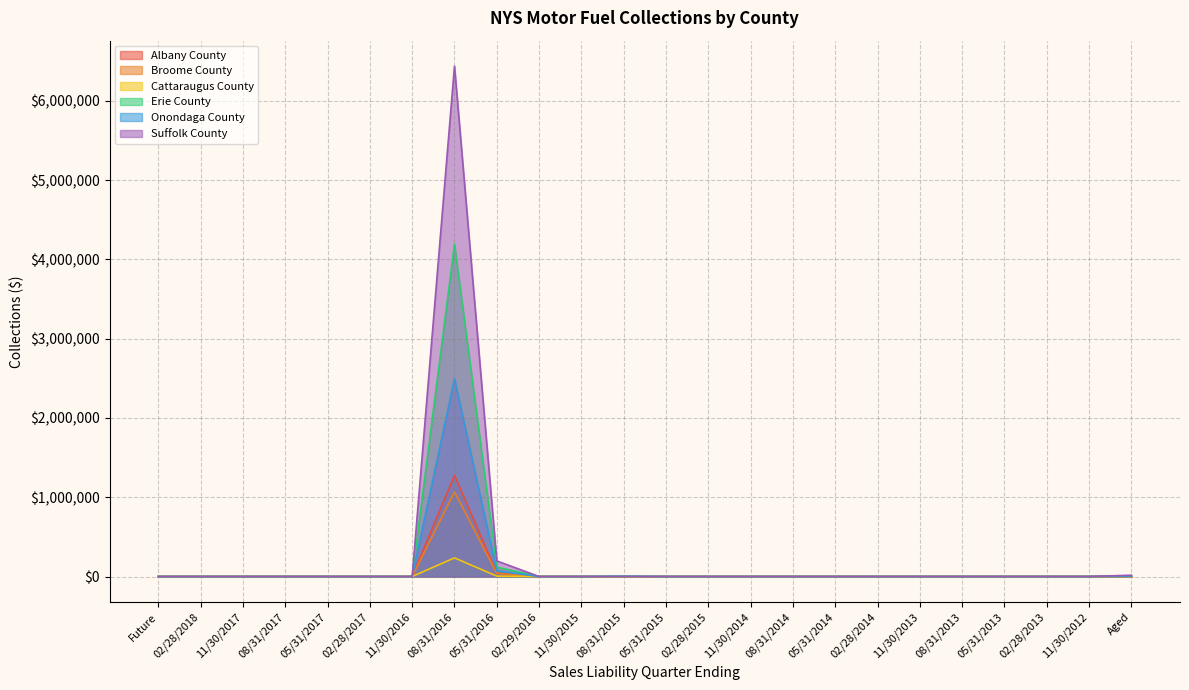

How many lines are shown in the chart?

6